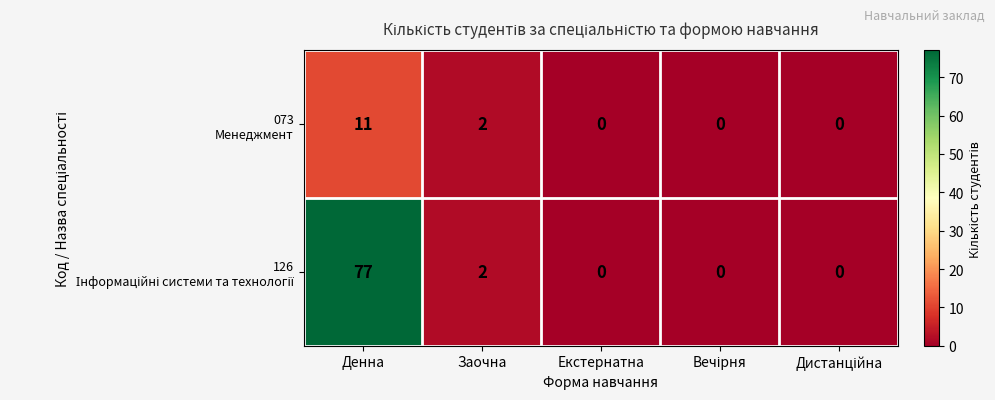

What is the greatest value displayed?

77